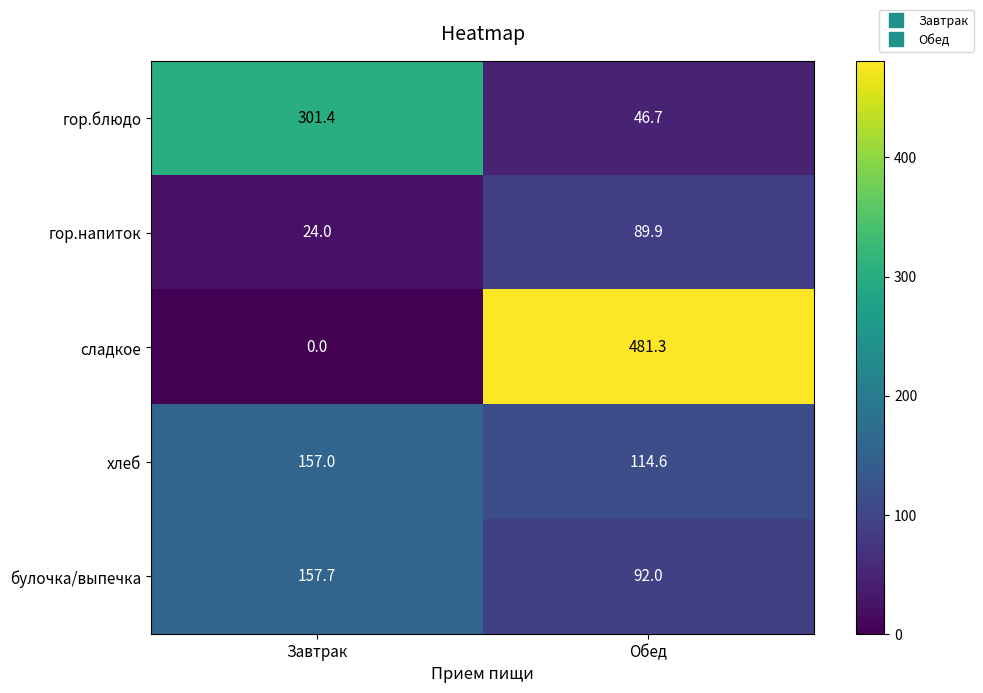

Which category has the lowest value across all series?

Завтрак